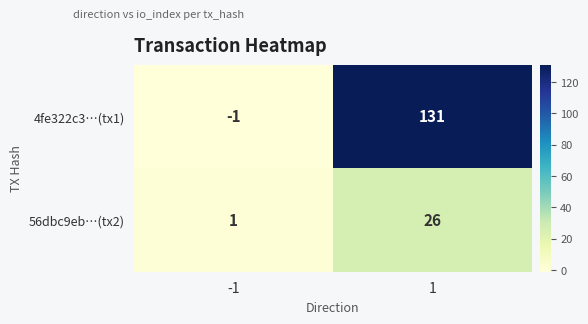

Which series has the largest total across all categories?

4fe322c3…(tx1)